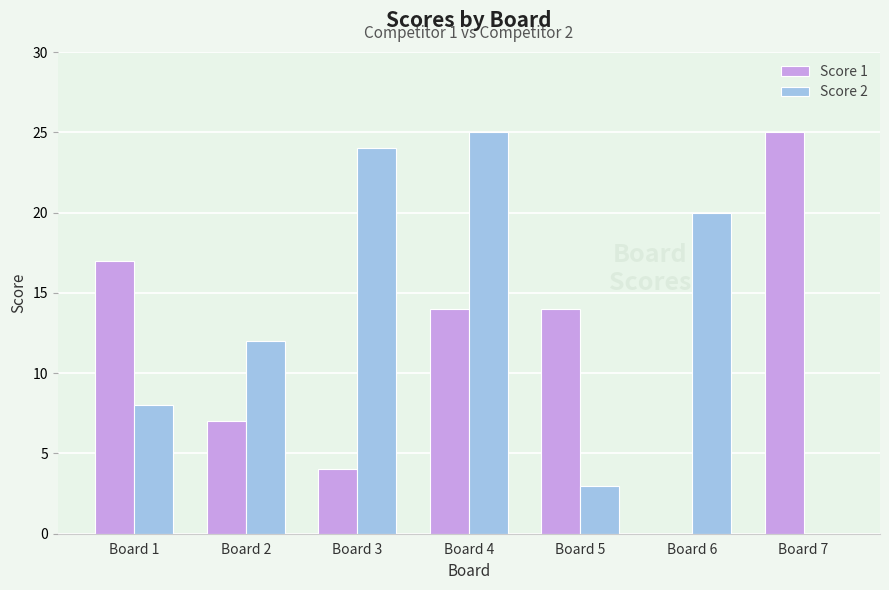

How many distinct data groups are displayed?

2